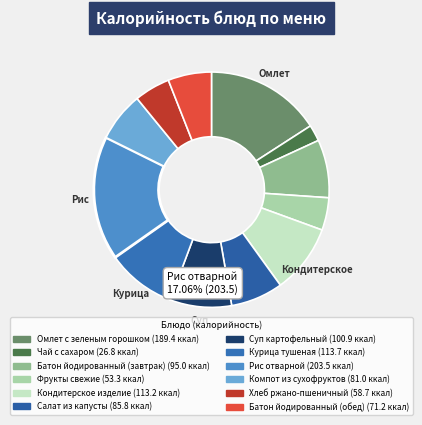

To the nearest percent, what percentage of the pie is Кондитерское изделие?

9%